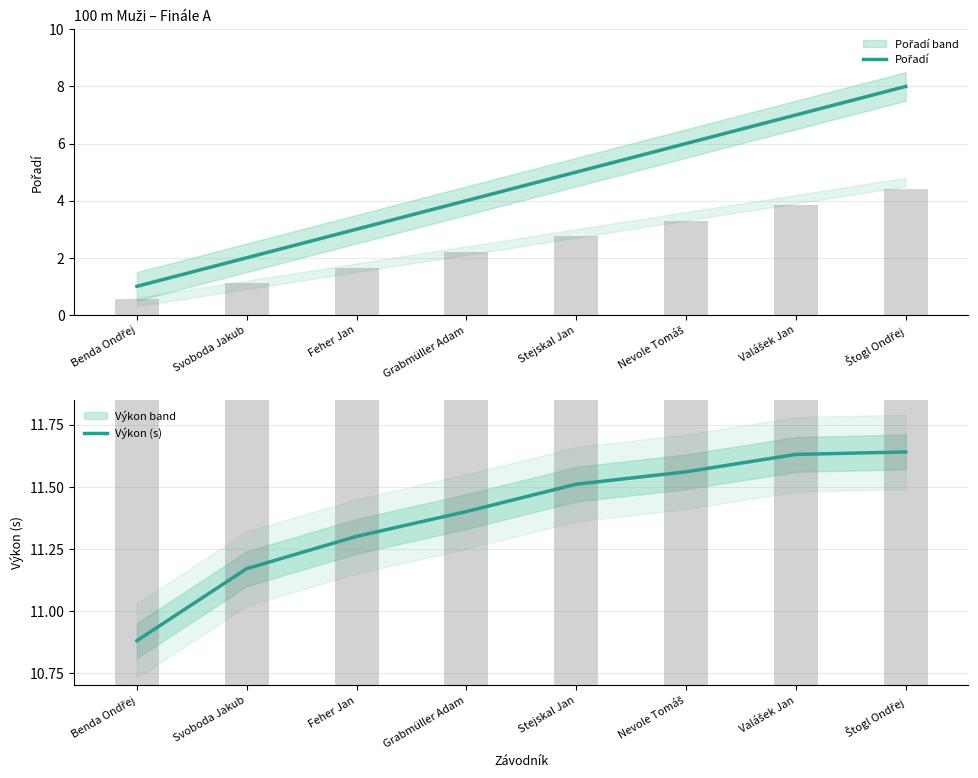

At Nevole Tomáš, list the series in order from smallest to largest.

Pořadí, Výkon (s)